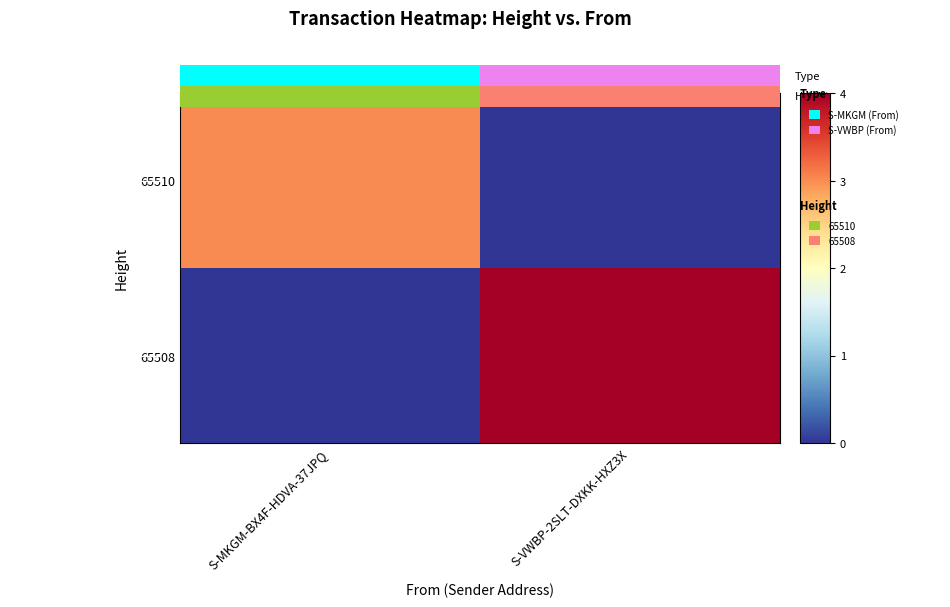

Is the value of 65510 at S-VWBP-2SLT-DXKK-HXZ3X greater than the value of 65508 at S-VWBP-2SLT-DXKK-HXZ3X?

No